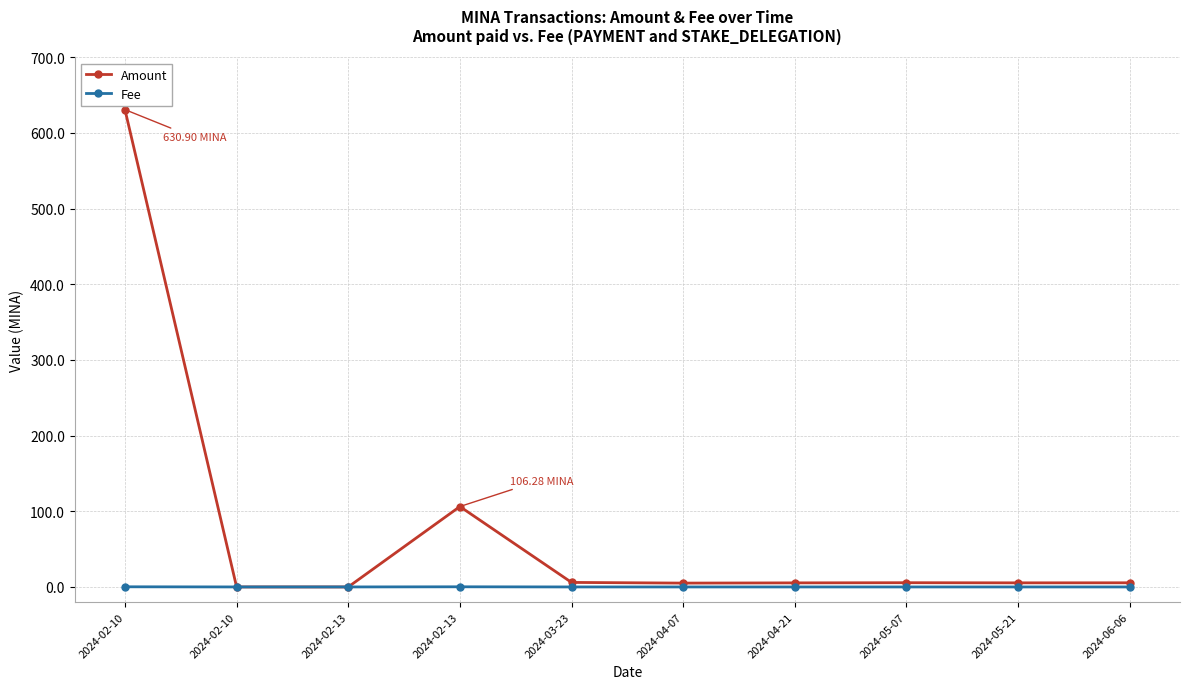

Count the number of data series in this chart.

2